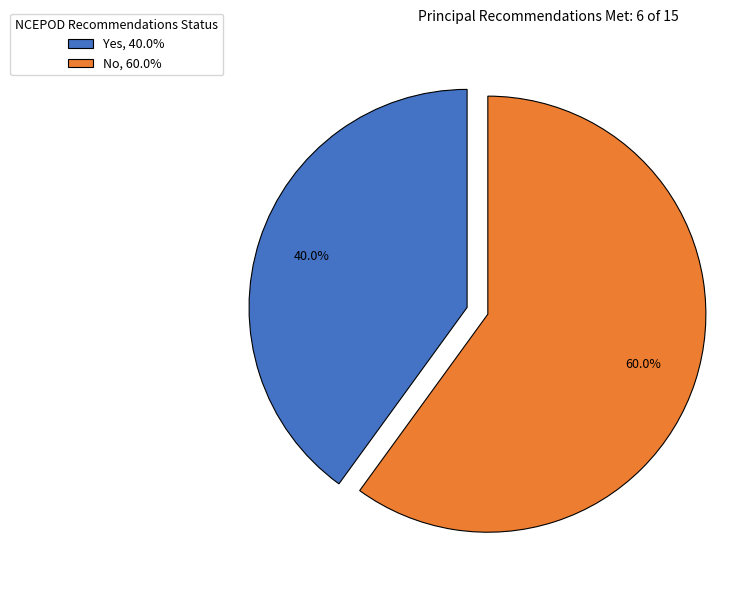

To the nearest percent, what is the difference between the largest and smallest slice percentages?

20%